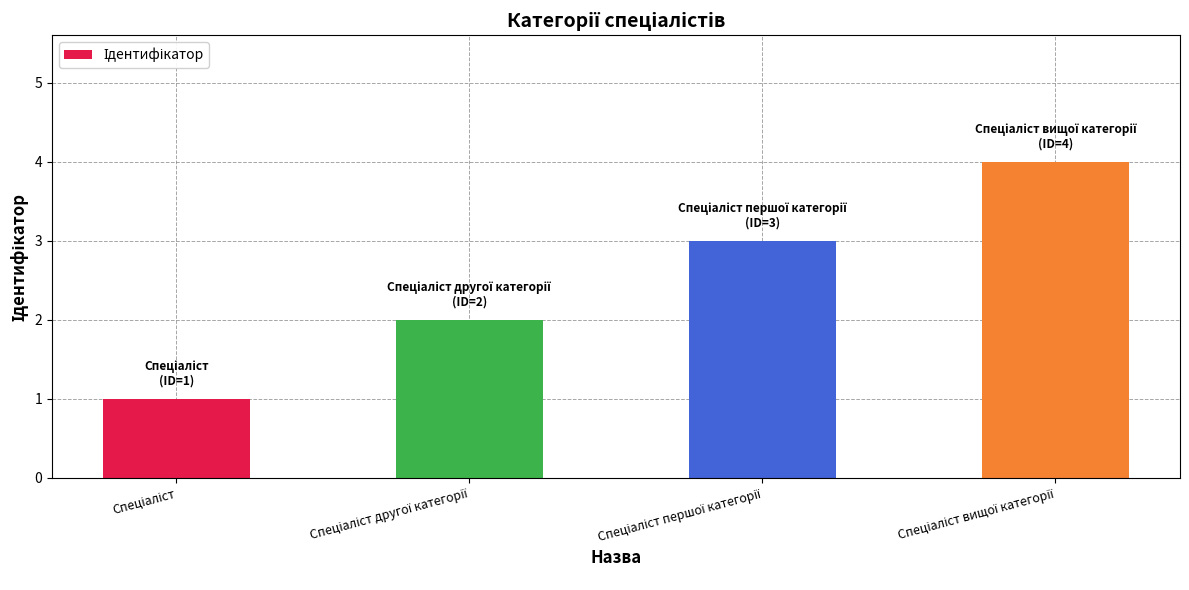

What is the difference between the maximum and minimum values?

3